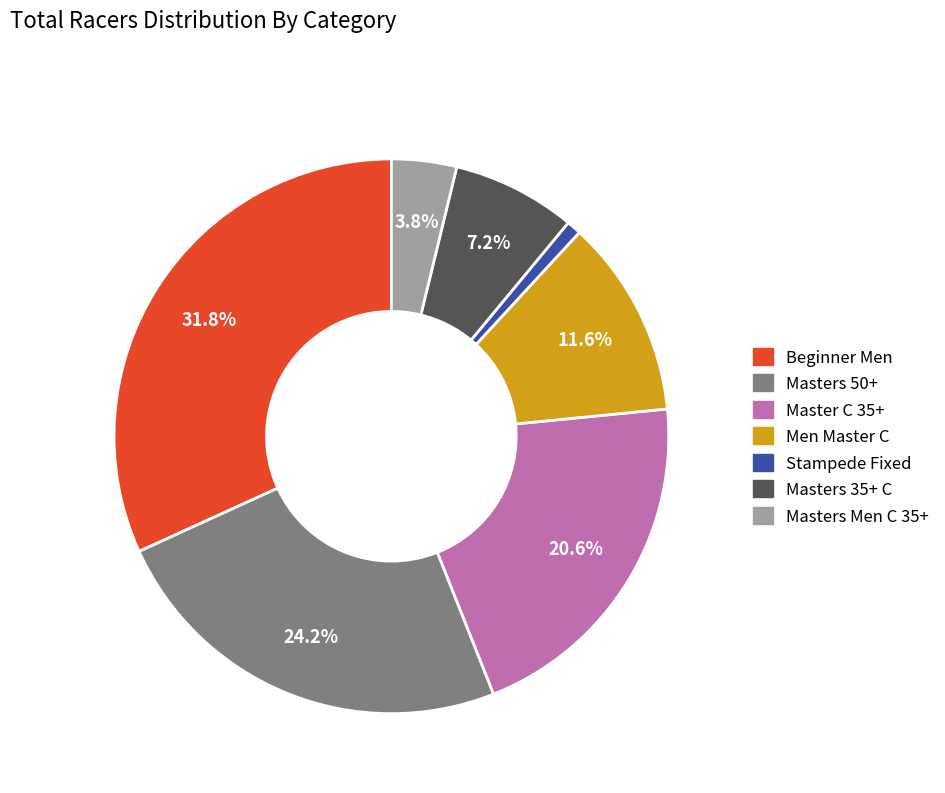

To the nearest percent, what is the combined percentage of Stampede Fixed and Men Master C?

12%